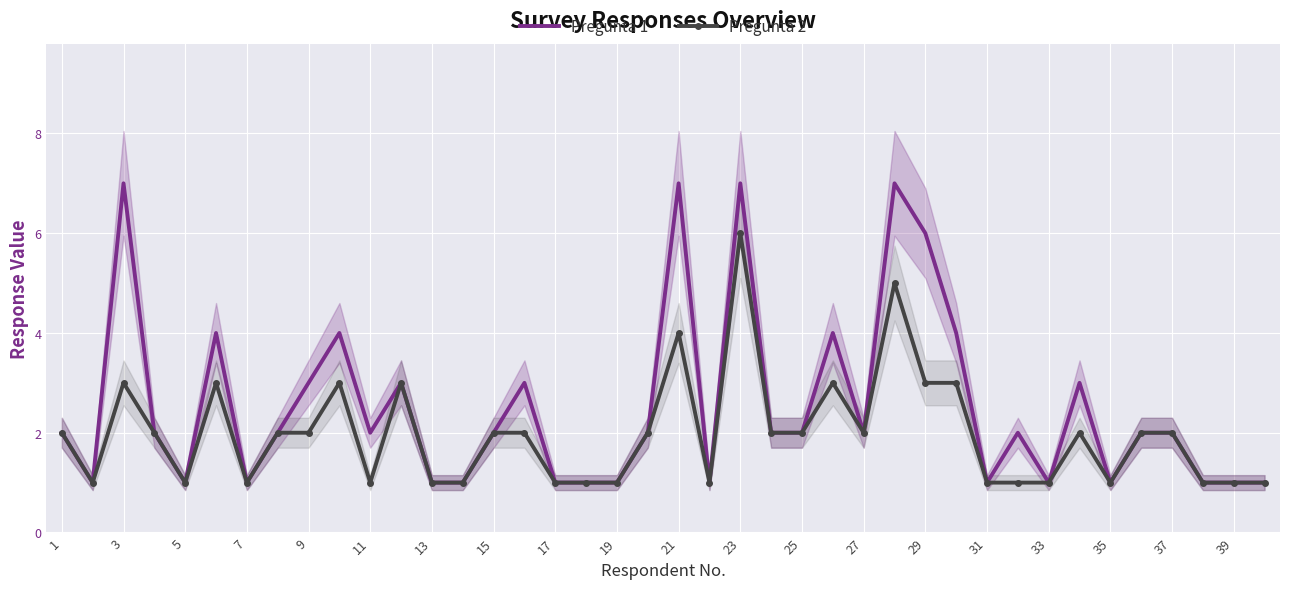

How many values in the Pregunta 1 series exceed 2?

13